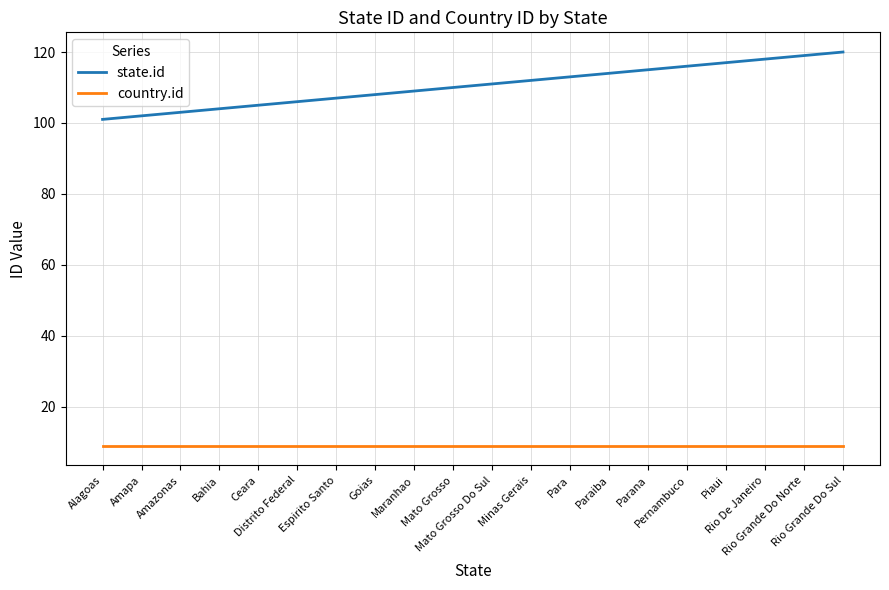

The state.id series shows 171 at Pernambuco. True or false?

False